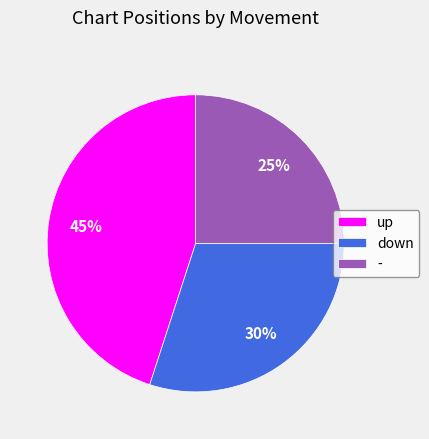

The up slice represents 45% of the pie. True or false?

True